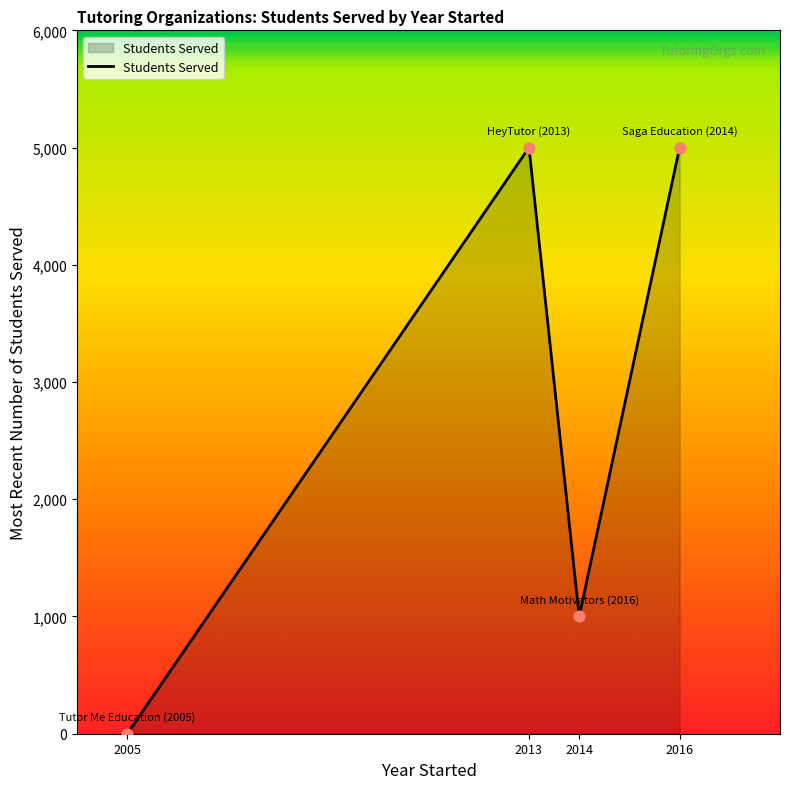

What is the change in value from 2005 to 2013?

+5000